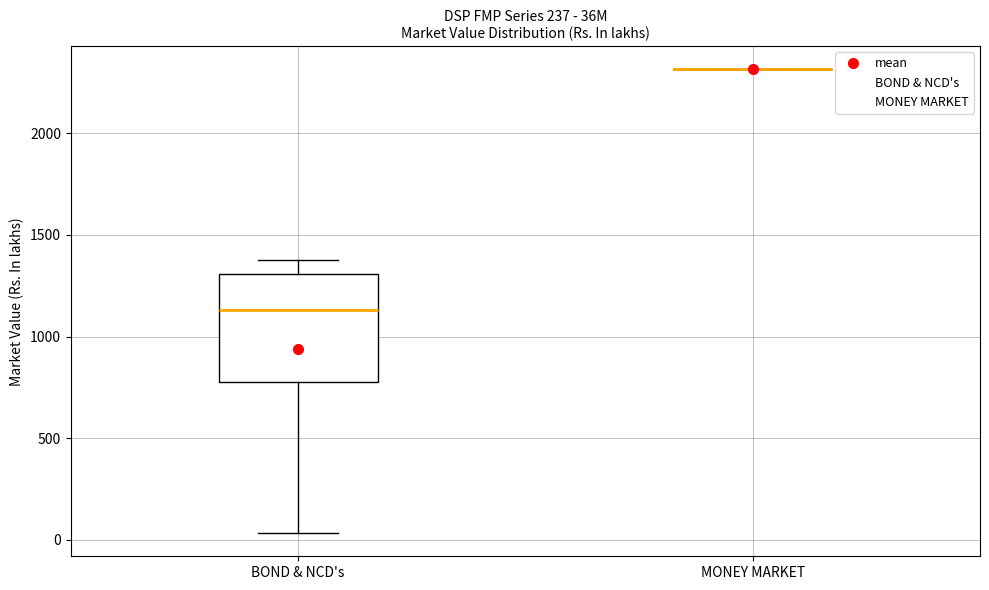

Reading left to right, read every box against the y-axis: the position of its median line, the range the box covers, and the ends of its whiskers. The values are not printed on the chart, so give them approximately, as read against the axis.

BOND & NCD's: median 1150, box 800 to 1300, whiskers 50 to 1400
MONEY MARKET: box collapsed to a line at 2300, whiskers 2300 to 2300